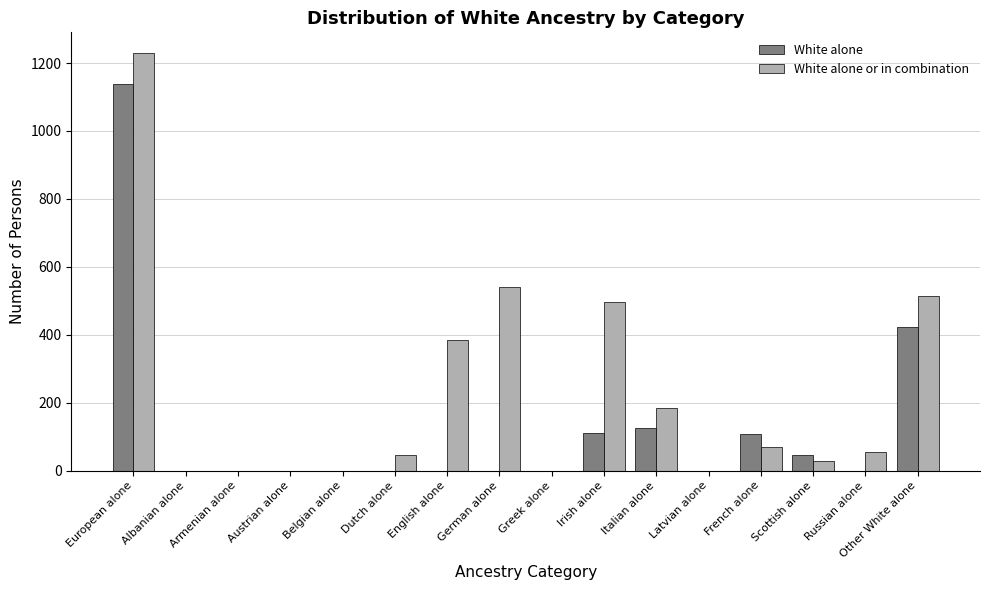

At which category is the sum across all series the highest?

European alone